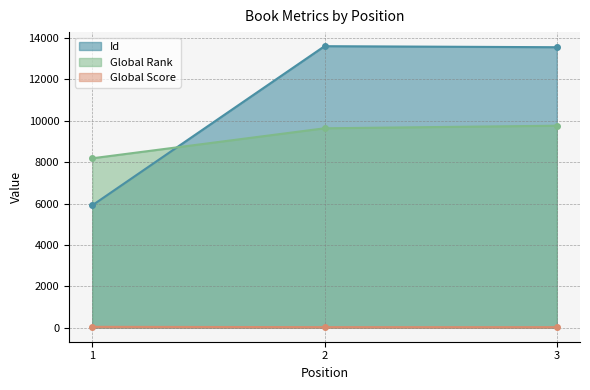

Reading right to left, list all the values displayed in this chart.

Id: 3=13555	2=13605	1=5912
Global Rank: 3=9761	2=9636	1=8186
Global Score: 3=23	2=24	1=40